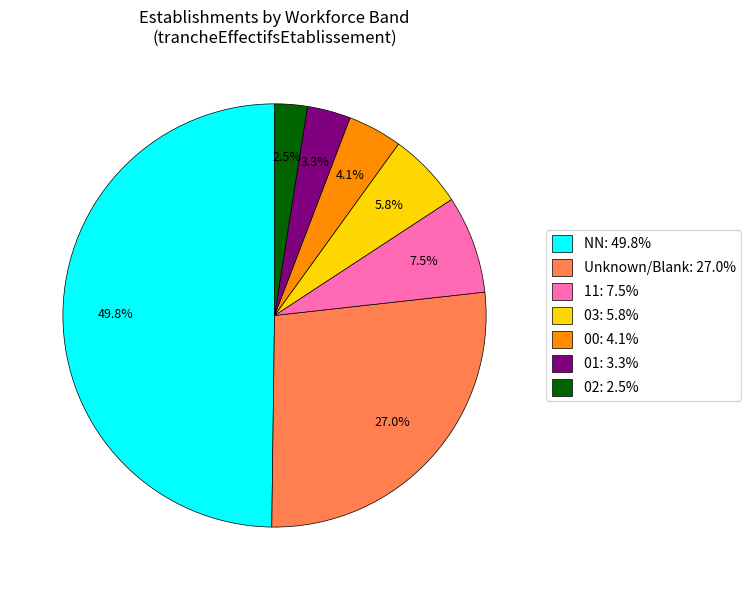

How many slices are in this pie chart?

7